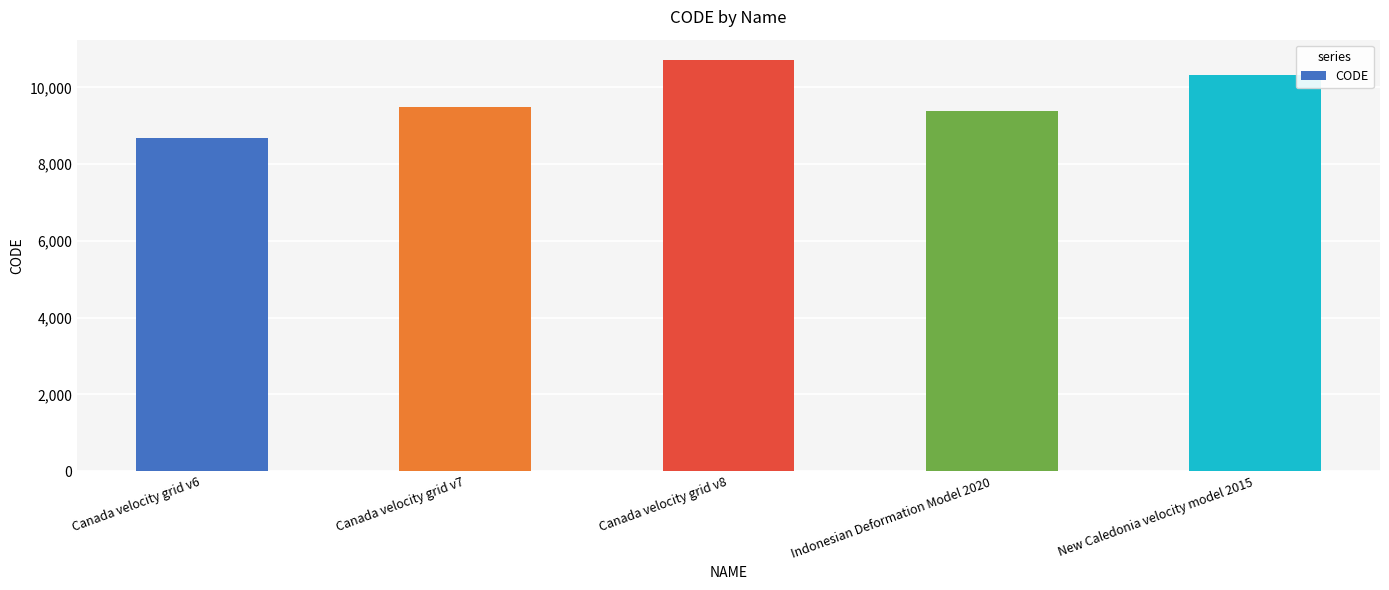

Read the value at Canada velocity grid v7, to the nearest 50.

9500